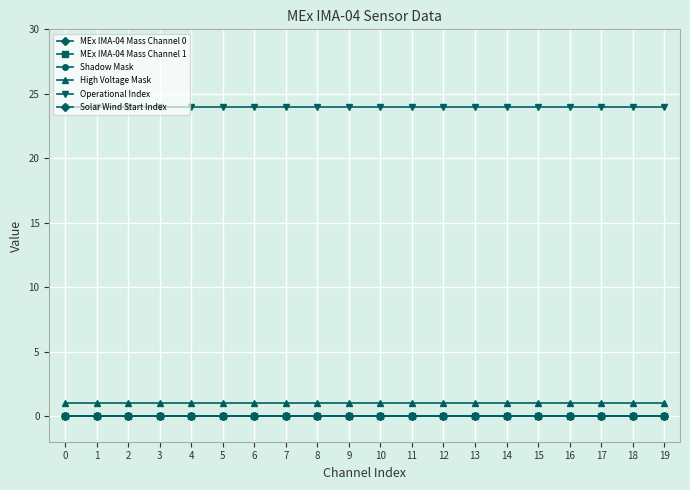

Is this an area chart (filled region under the line)?

No